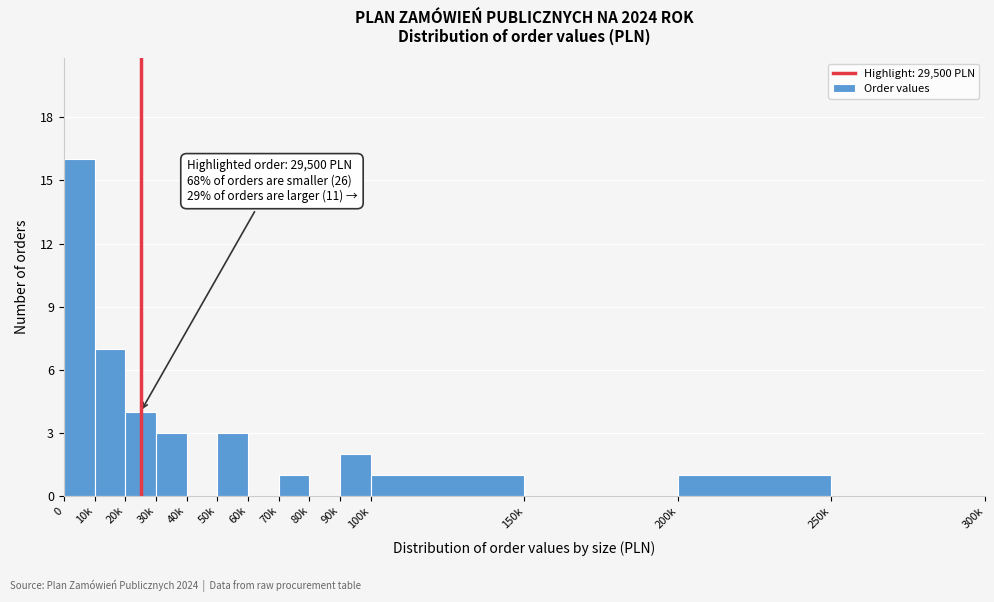

Reading right to left, what are all the values shown in this chart?

250k=0	200k=1	150k=0	100k=1	90k=2	80k=0	70k=1	60k=0	50k=3	40k=0	30k=3	20k=4	10k=7	0=16